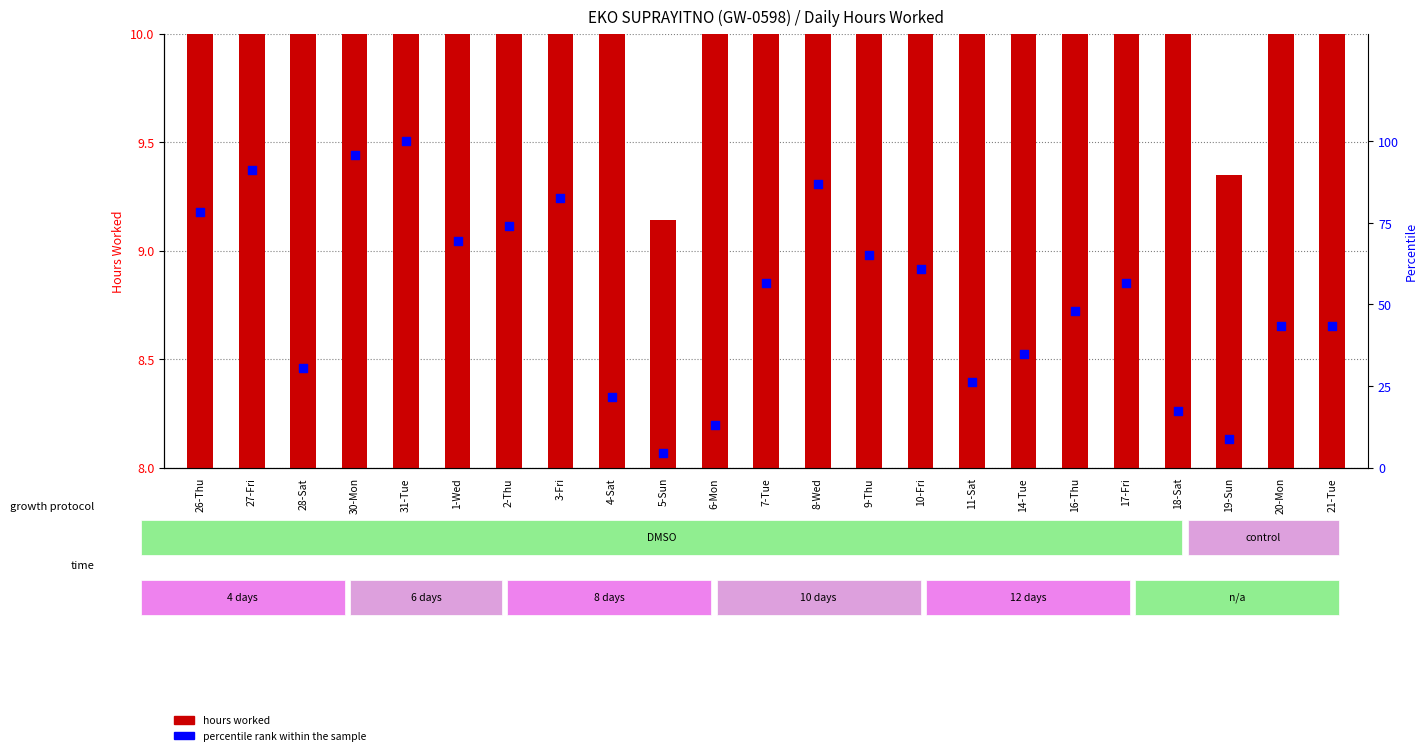

At how many categories does at least one series exceed 13?

21